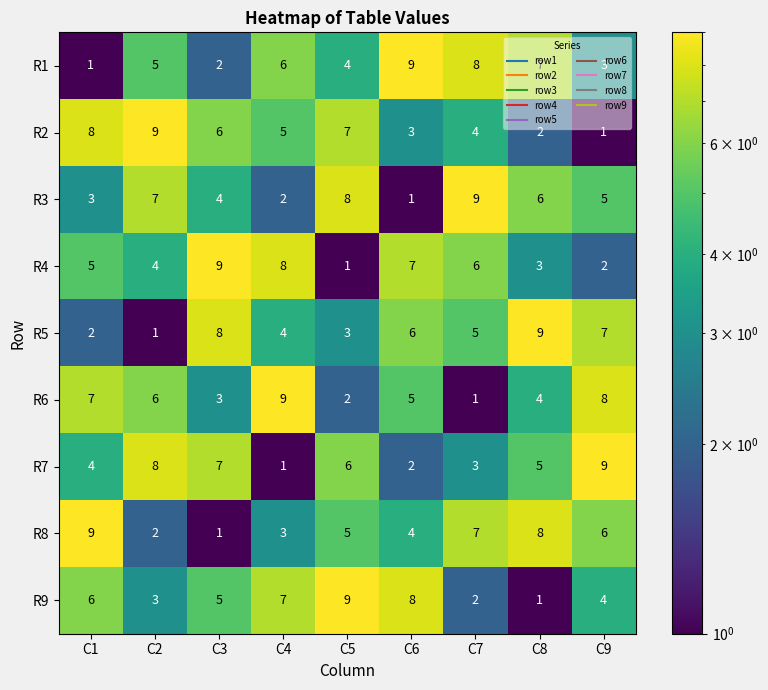

What is the difference between the highest and lowest values at C1?

8